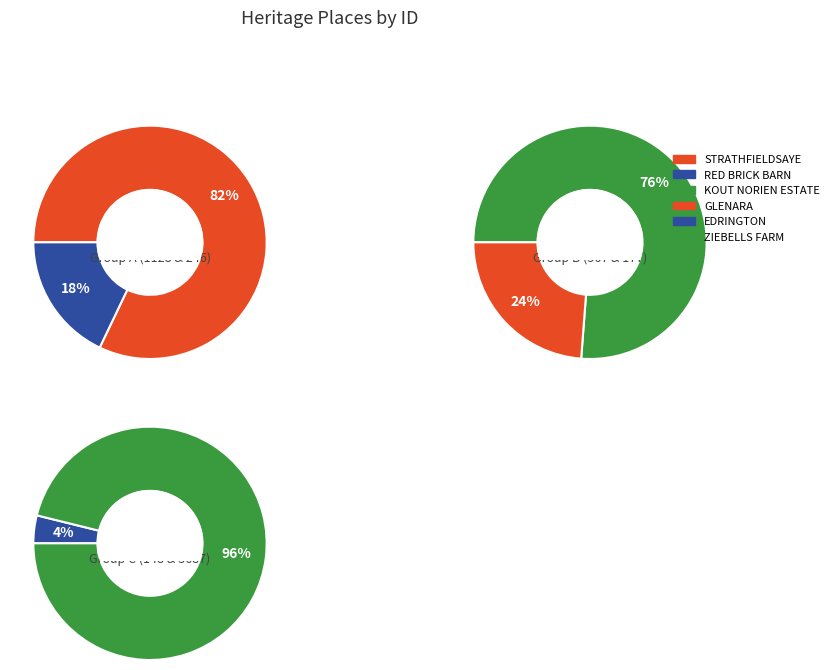

What percentage do EDRINGTON and STRATHFIELDSAYE together represent?

21.4%